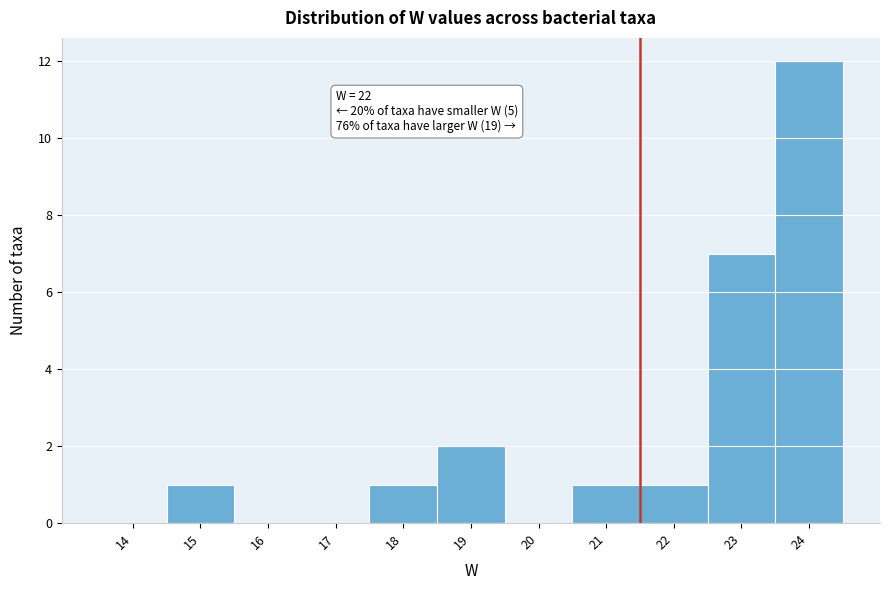

Reading right to left, what are all the values shown in this chart?

24=12	23=7	22=1	21=1	20=0	19=2	18=1	17=0	16=0	15=1	14=0